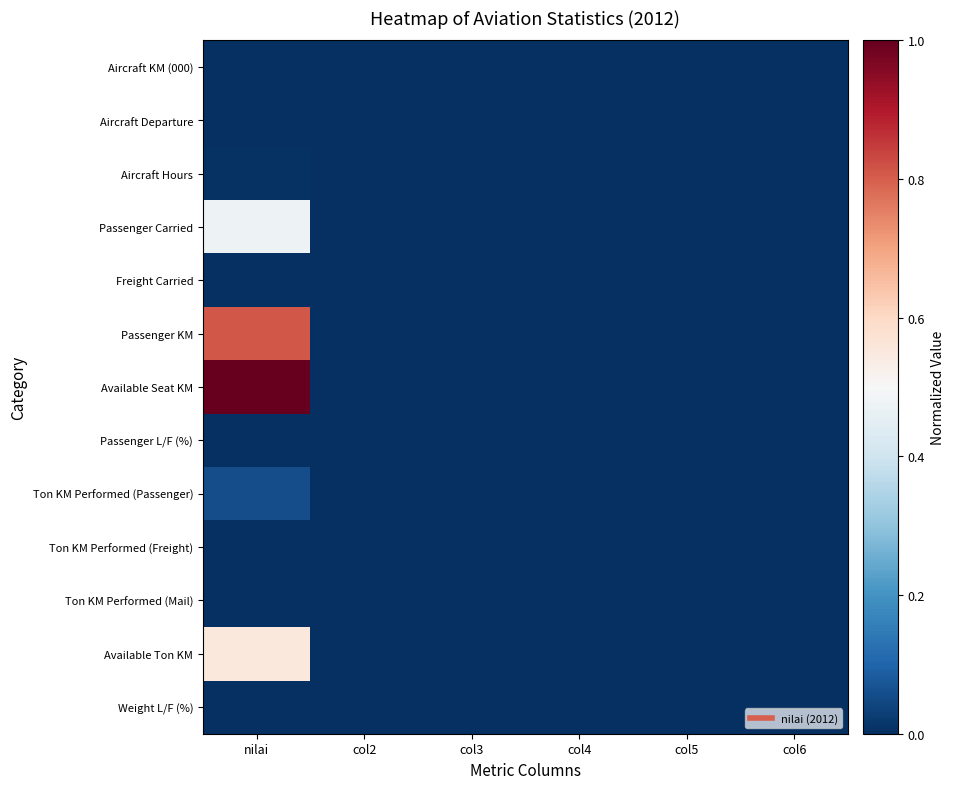

What is the spread (max minus min) of values at nilai?

1.0